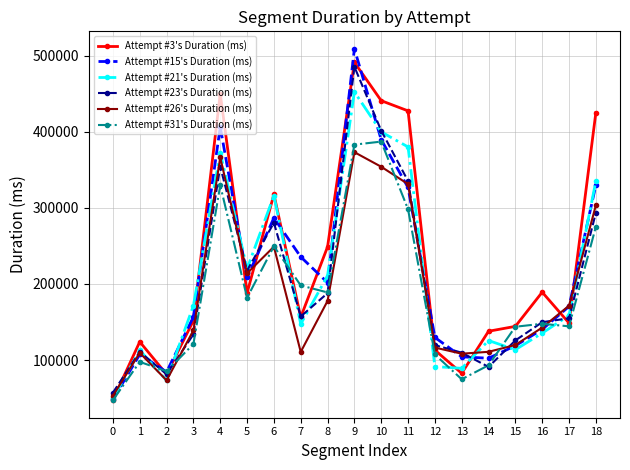

What is the smallest value displayed?

47235